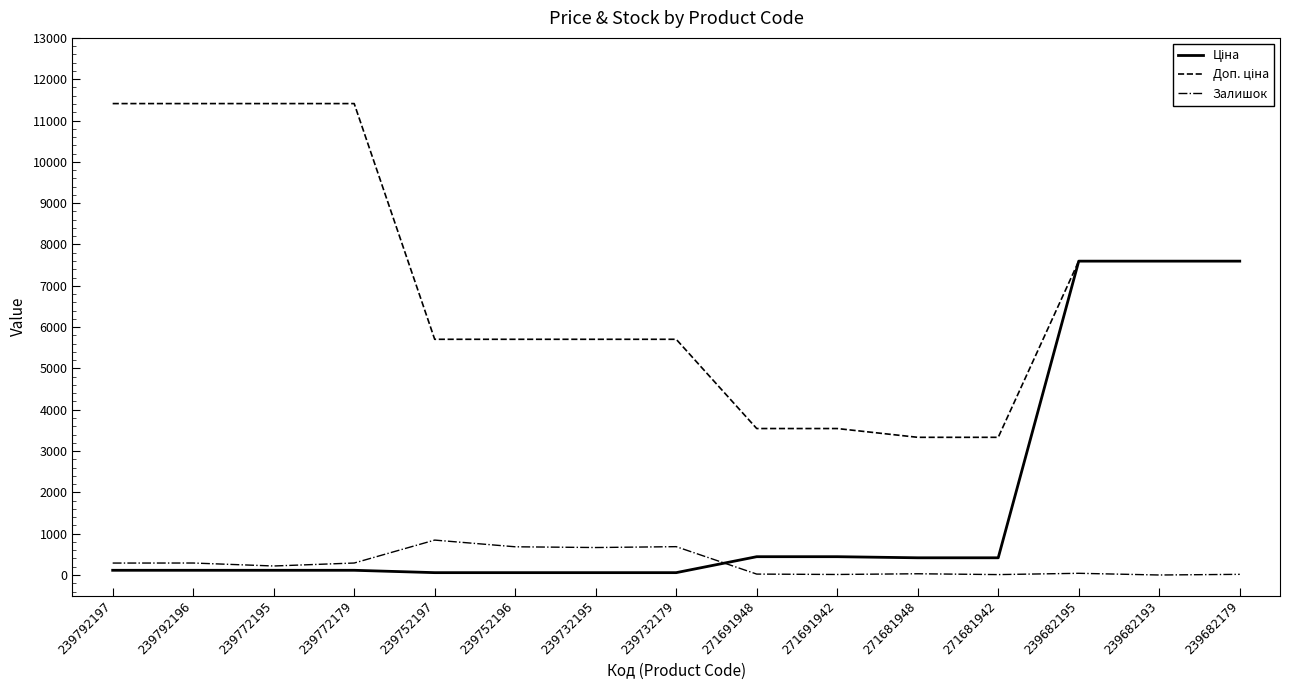

At which label does Залишок reach its peak?

239752197